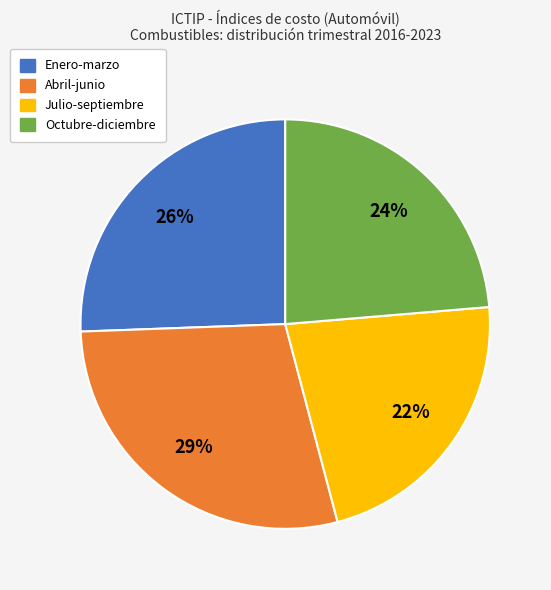

Does any single category account for the majority?

No